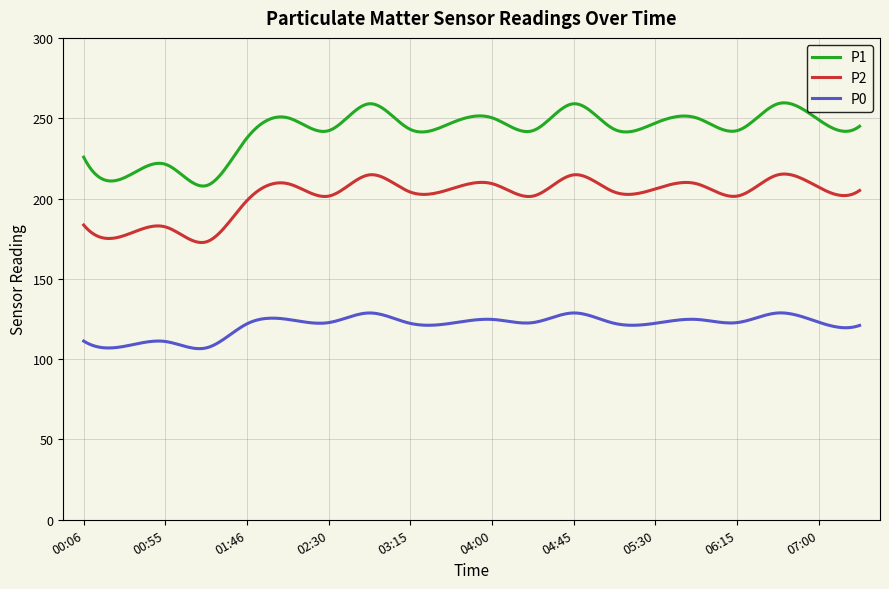

What is the minimum value for P0?

106.5